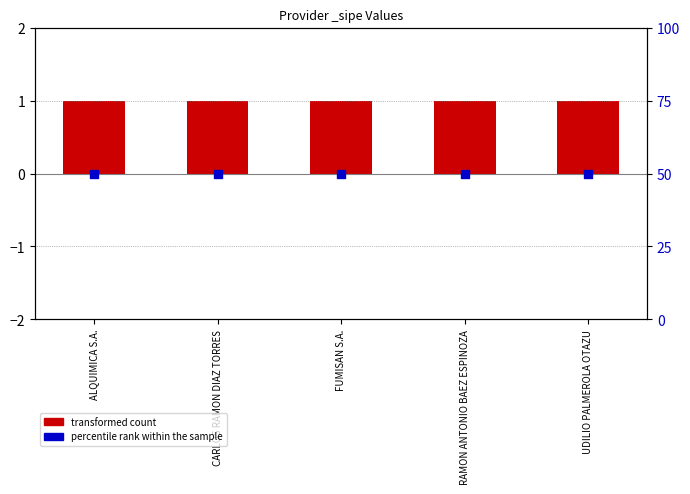

What is the total value across all series at UDILIO PALMEROLA OTAZU?

51